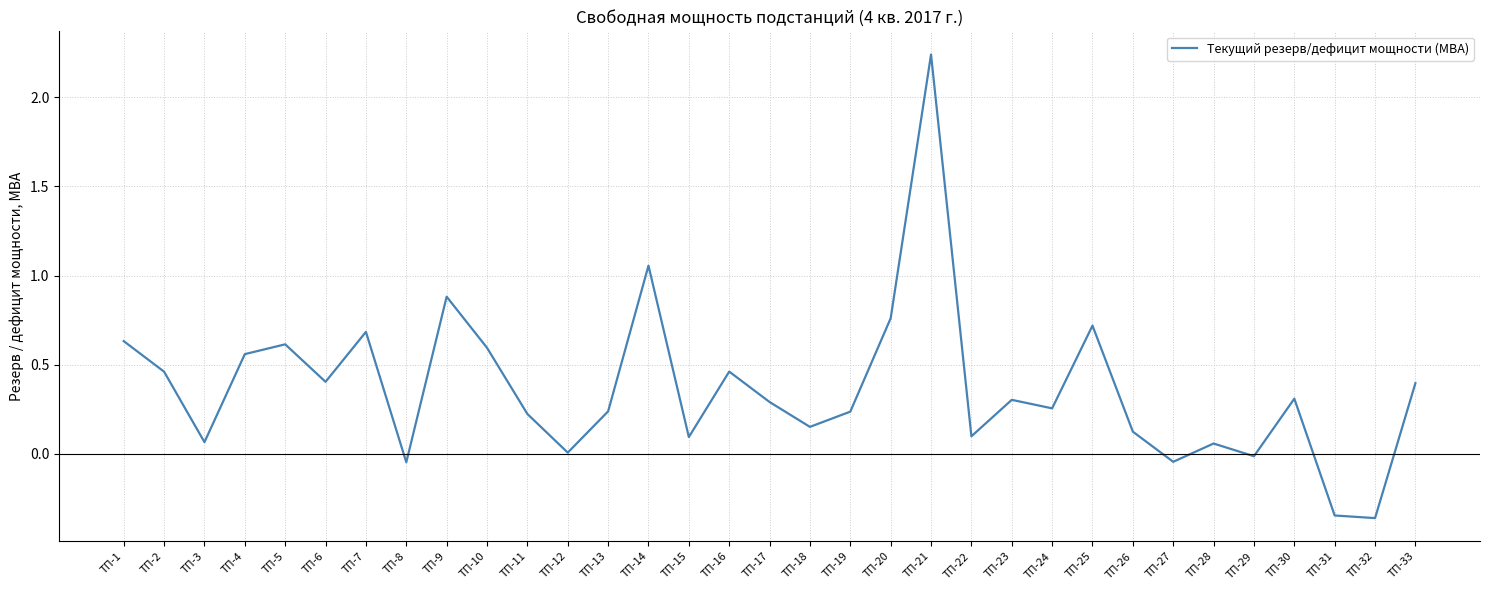

Which category has the highest value across all series?

ТП-21